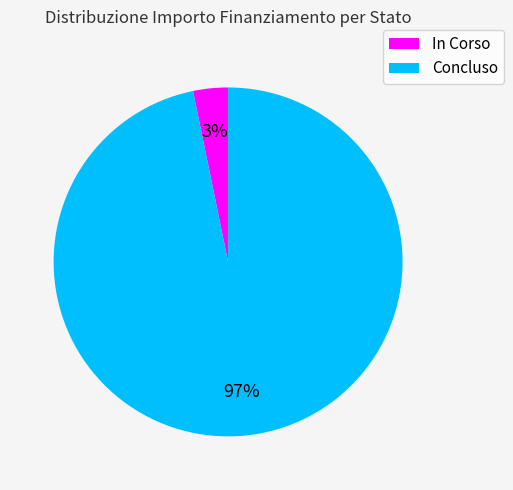

Which category has the biggest portion of the pie?

Concluso